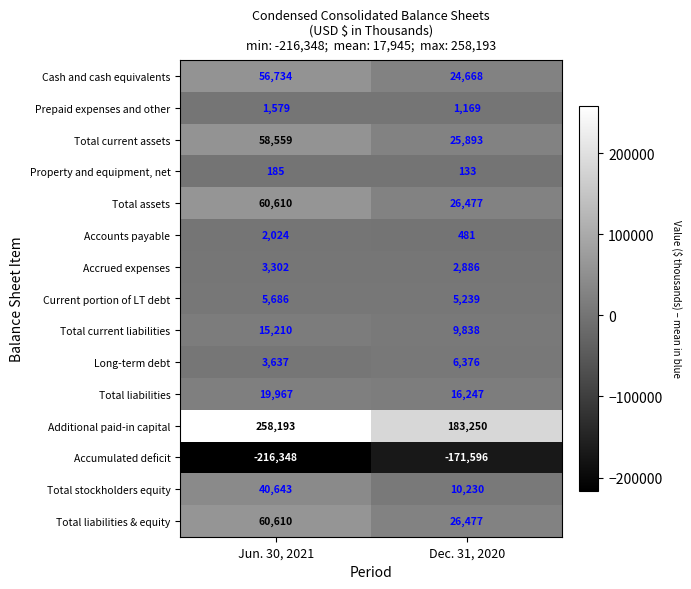

Reading right to left, what are all the values shown in this chart?

Cash and cash equivalents: Dec. 31, 2020=24668	Jun. 30, 2021=56734
Prepaid expenses and other: Dec. 31, 2020=1169	Jun. 30, 2021=1579
Total current assets: Dec. 31, 2020=25893	Jun. 30, 2021=58559
Property and equipment, net: Dec. 31, 2020=133	Jun. 30, 2021=185
Total assets: Dec. 31, 2020=26477	Jun. 30, 2021=60610
Accounts payable: Dec. 31, 2020=481	Jun. 30, 2021=2024
Accrued expenses: Dec. 31, 2020=2886	Jun. 30, 2021=3302
Current portion of LT debt: Dec. 31, 2020=5239	Jun. 30, 2021=5686
Total current liabilities: Dec. 31, 2020=9838	Jun. 30, 2021=15210
Long-term debt: Dec. 31, 2020=6376	Jun. 30, 2021=3637
Total liabilities: Dec. 31, 2020=16247	Jun. 30, 2021=19967
Additional paid-in capital: Dec. 31, 2020=183250	Jun. 30, 2021=258193
Accumulated deficit: Dec. 31, 2020=-171596	Jun. 30, 2021=-216348
Total stockholders equity: Dec. 31, 2020=10230	Jun. 30, 2021=40643
Total liabilities & equity: Dec. 31, 2020=26477	Jun. 30, 2021=60610